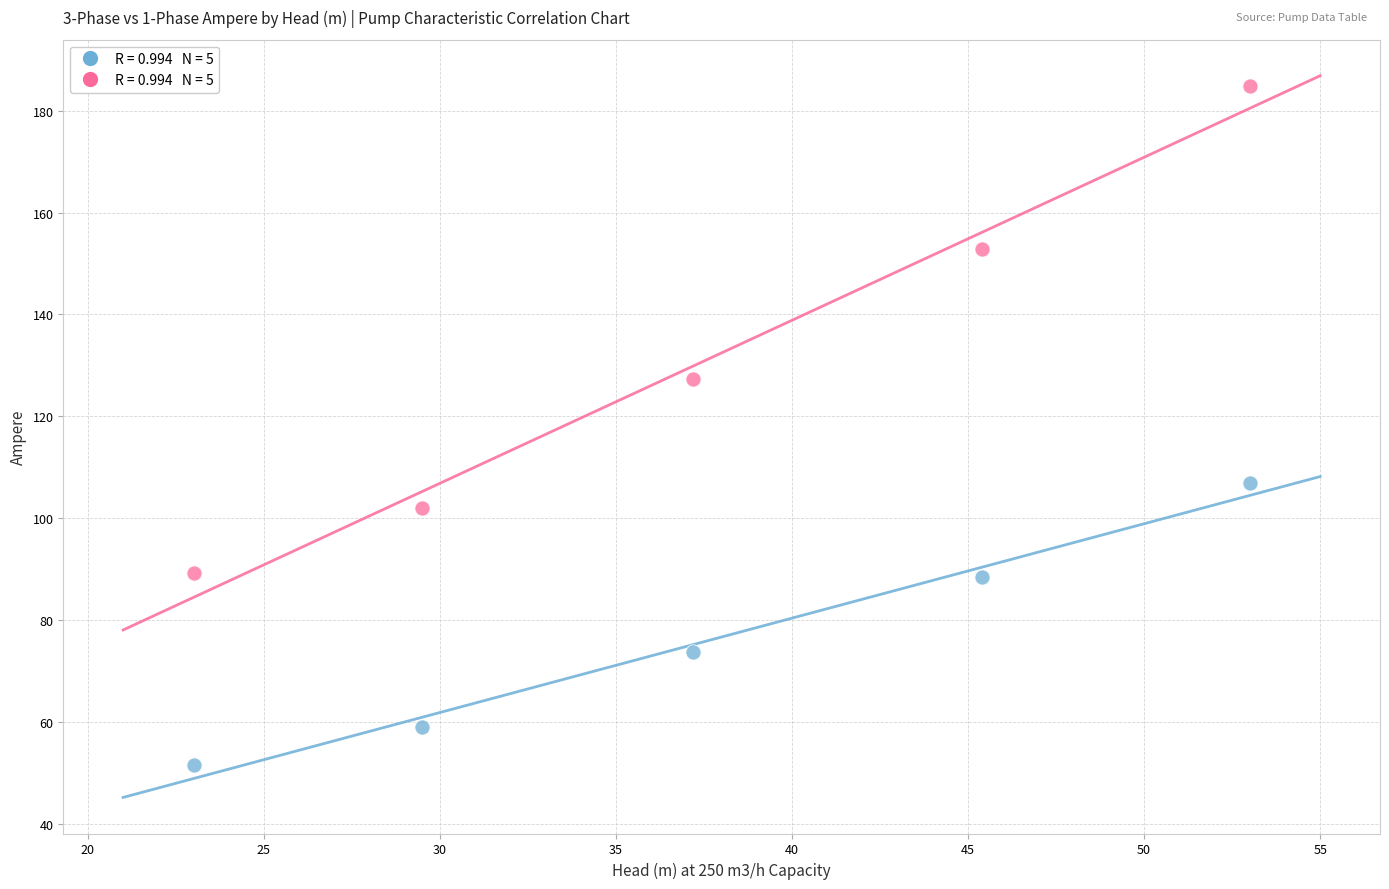

Across all data points, what is the range of Y values (max minus min)?

133.1